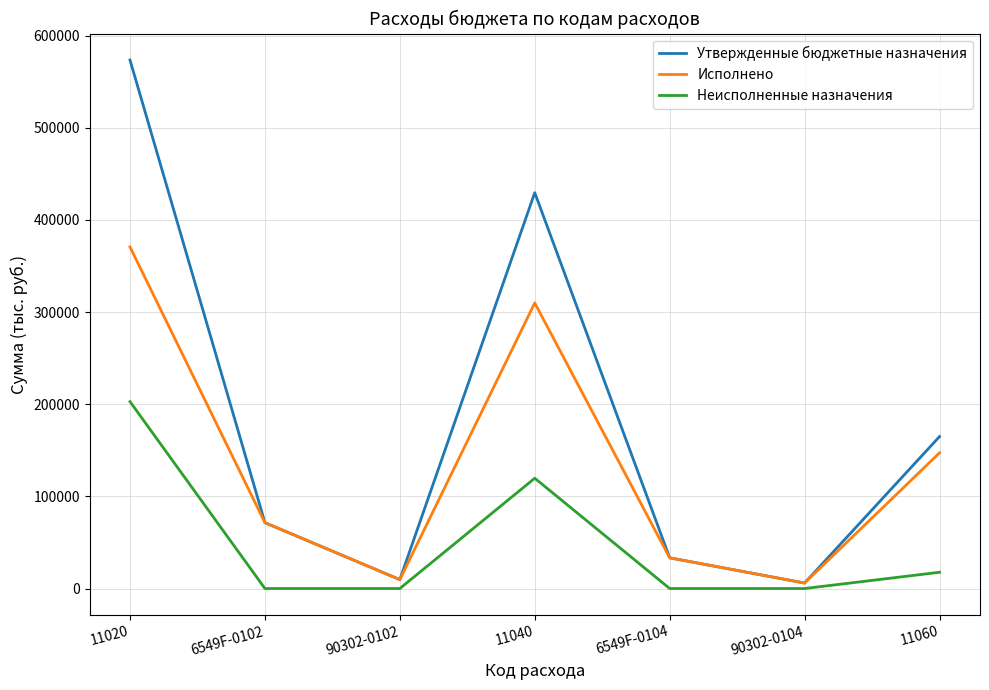

Which series has the largest total across all categories?

Утвержденные бюджетные назначения